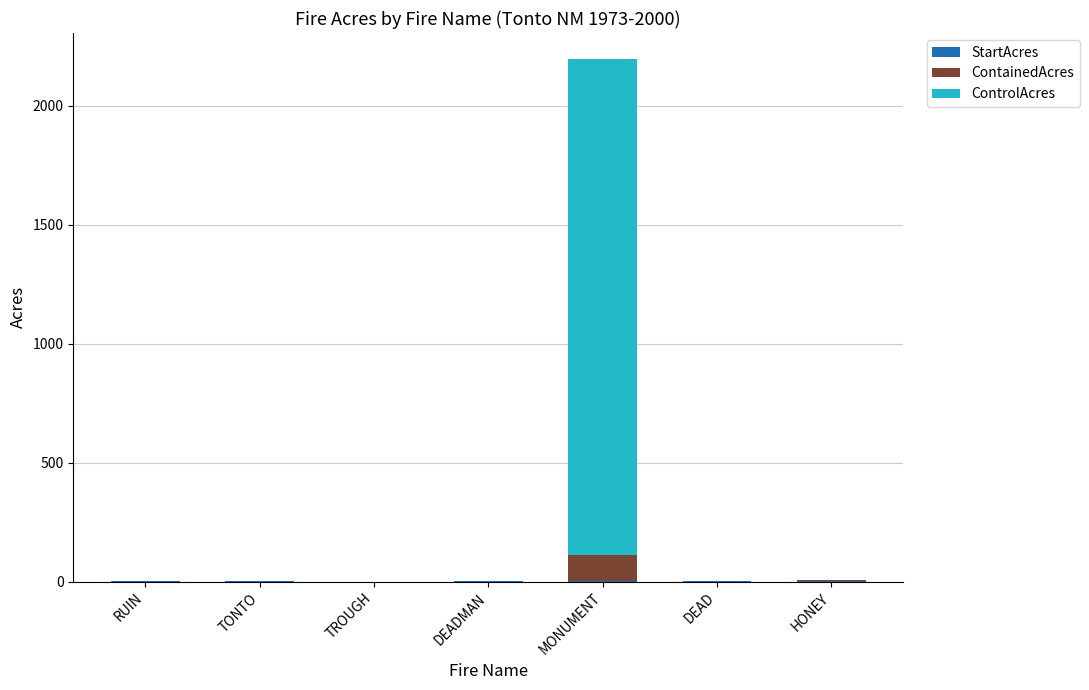

At which category is the sum across all series the highest?

MONUMENT